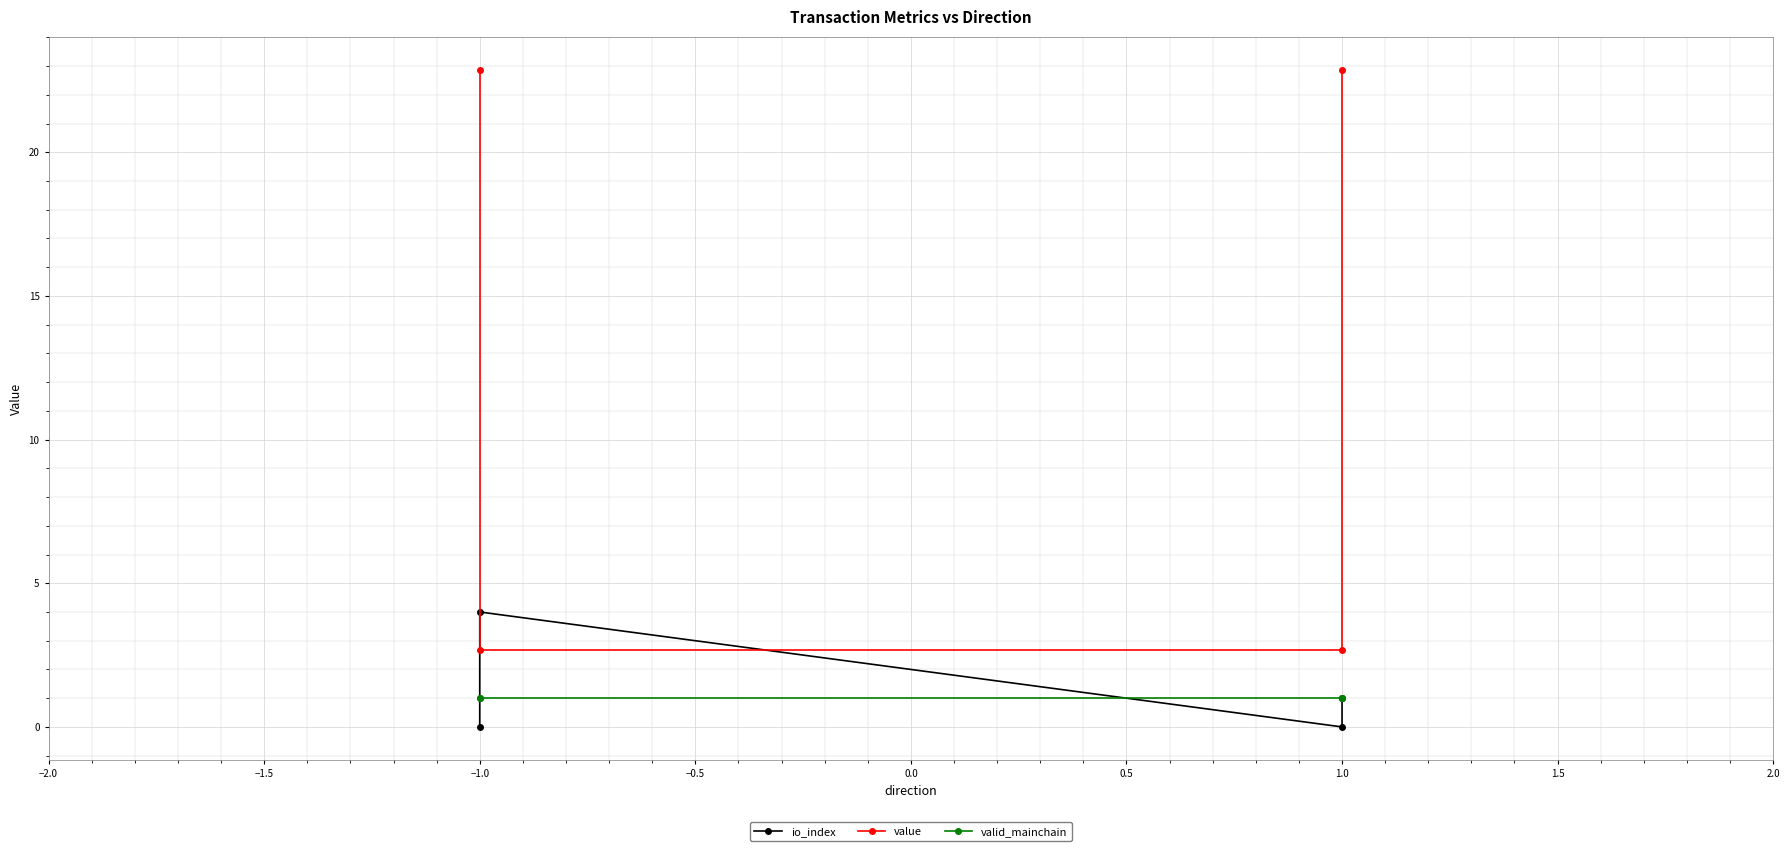

Rank the series at −1.0 from highest to lowest value.

value, valid_mainchain, io_index